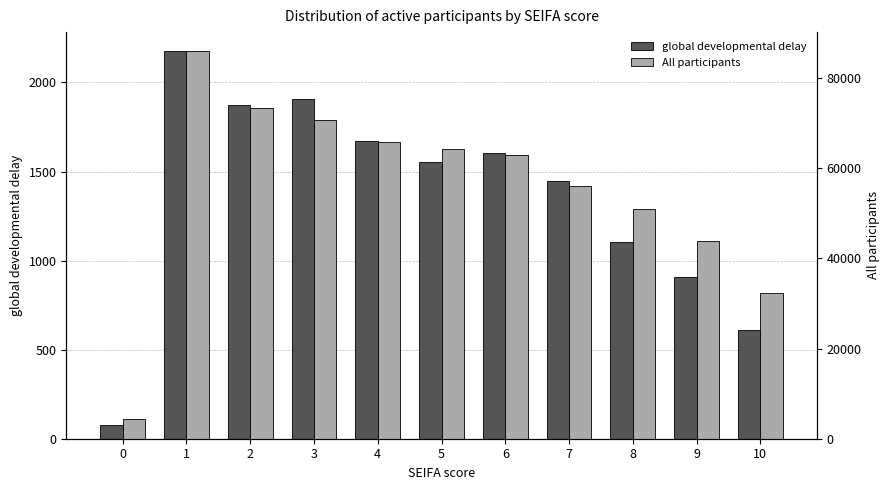

How many data points in global developmental delay are less than 1553?

5